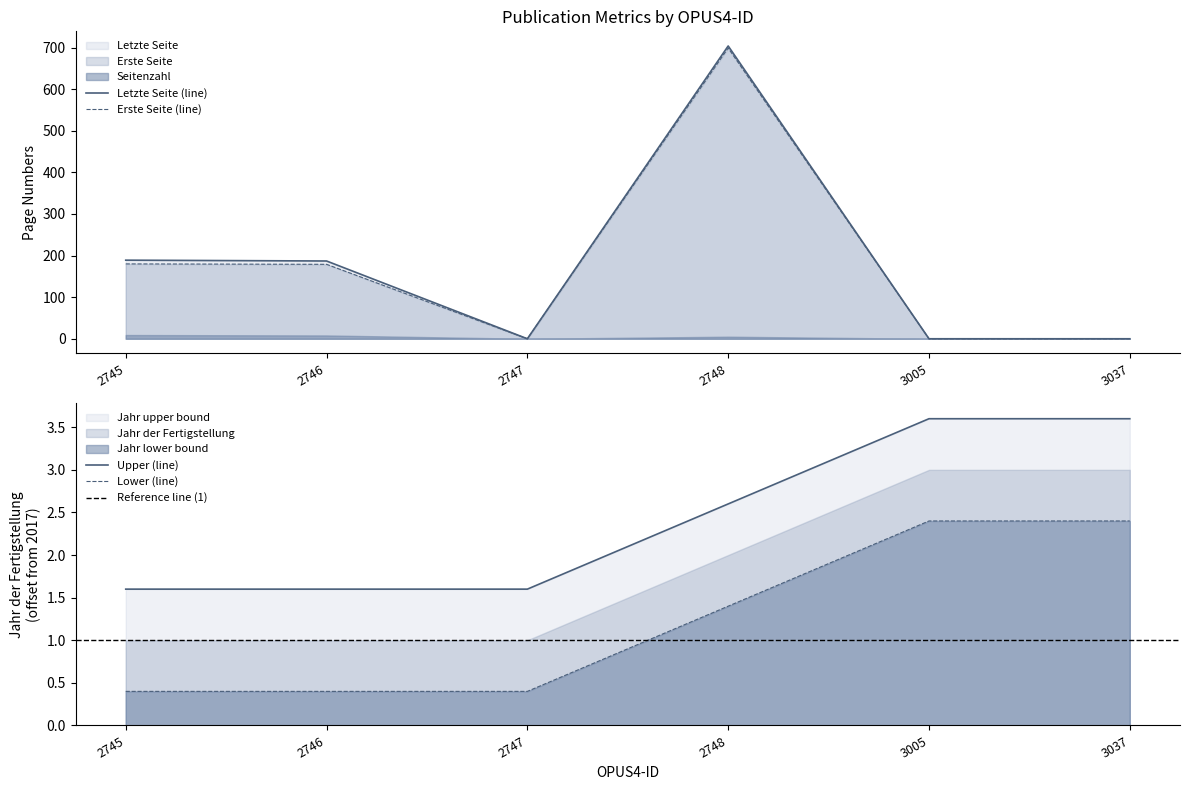

The Erste Seite (line) series shows 482 at 3037. True or false?

False